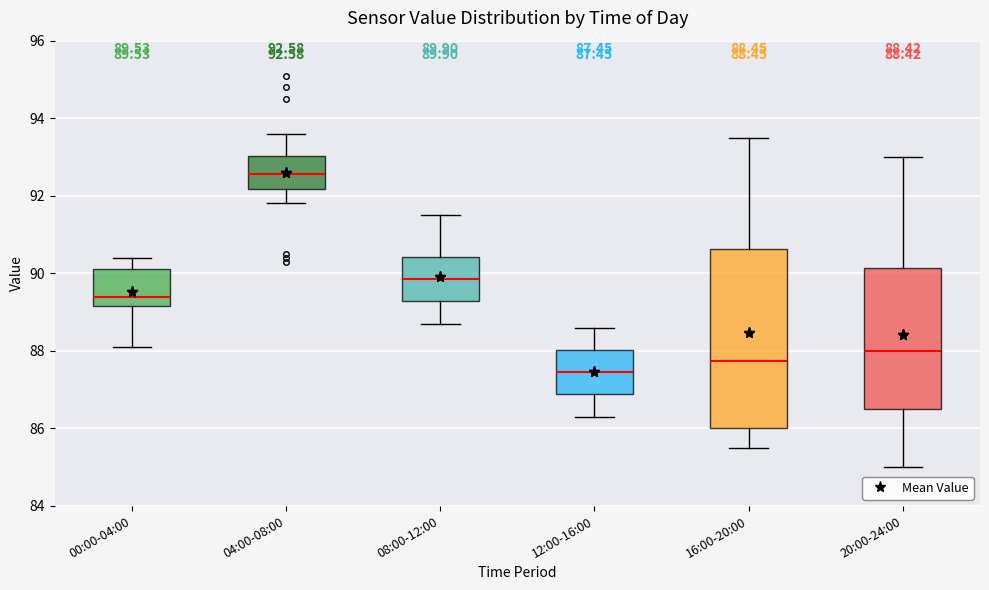

Which box has the highest median line?

04:00-08:00